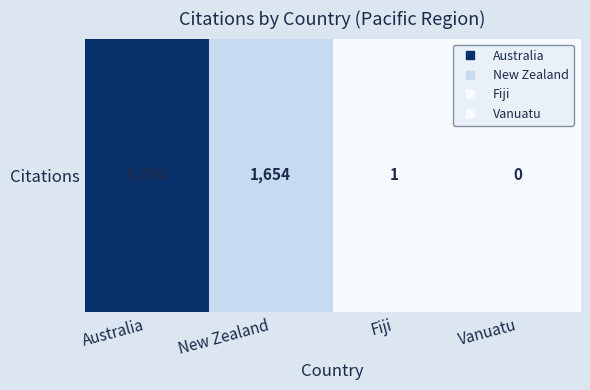

What is the difference between the maximum and minimum values?

6700